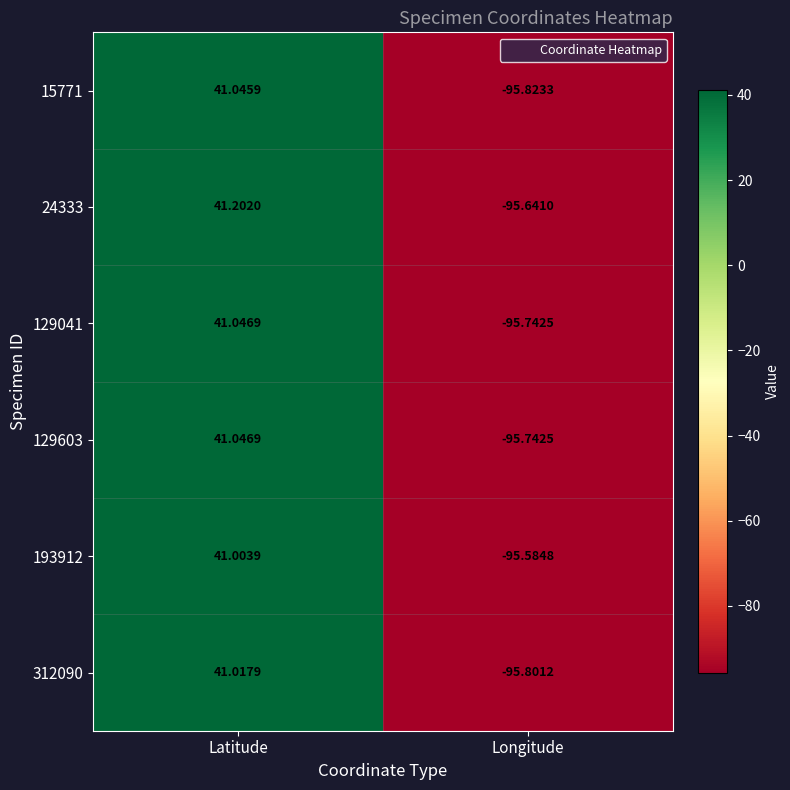

List the labels in order of 129041 value, smallest first.

Longitude, Latitude